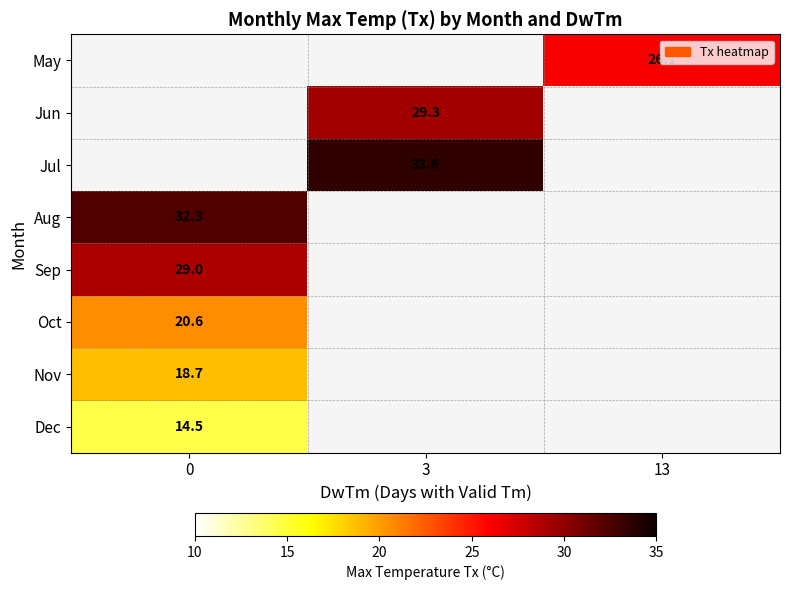

Which has a higher value, 0 or 13?

13